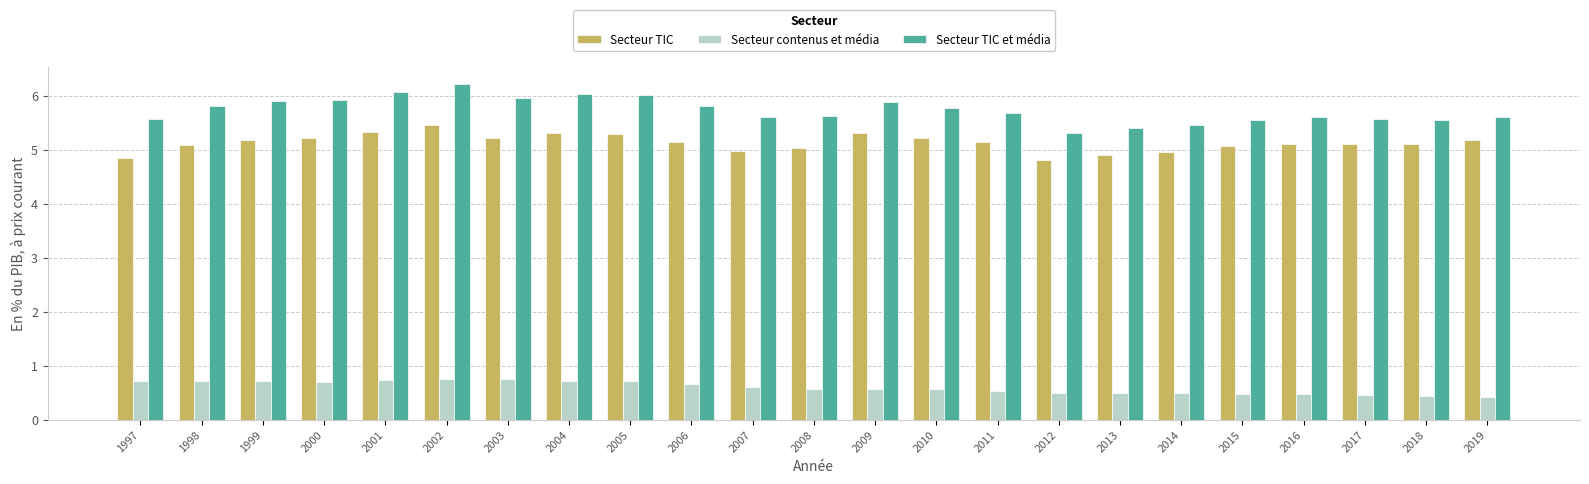

The value of Secteur TIC et média at 2002 is 1.5. True or false?

False